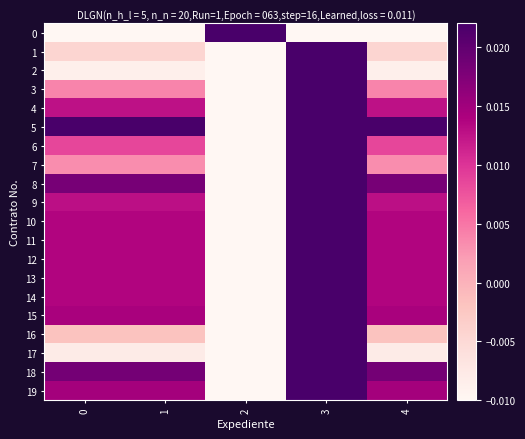

List the series in order of their peak value, highest first.

0, 1, 2, 3, 4, 5, 6, 7, 8, 9, 10, 11, 12, 13, 14, 15, 16, 17, 18, 19